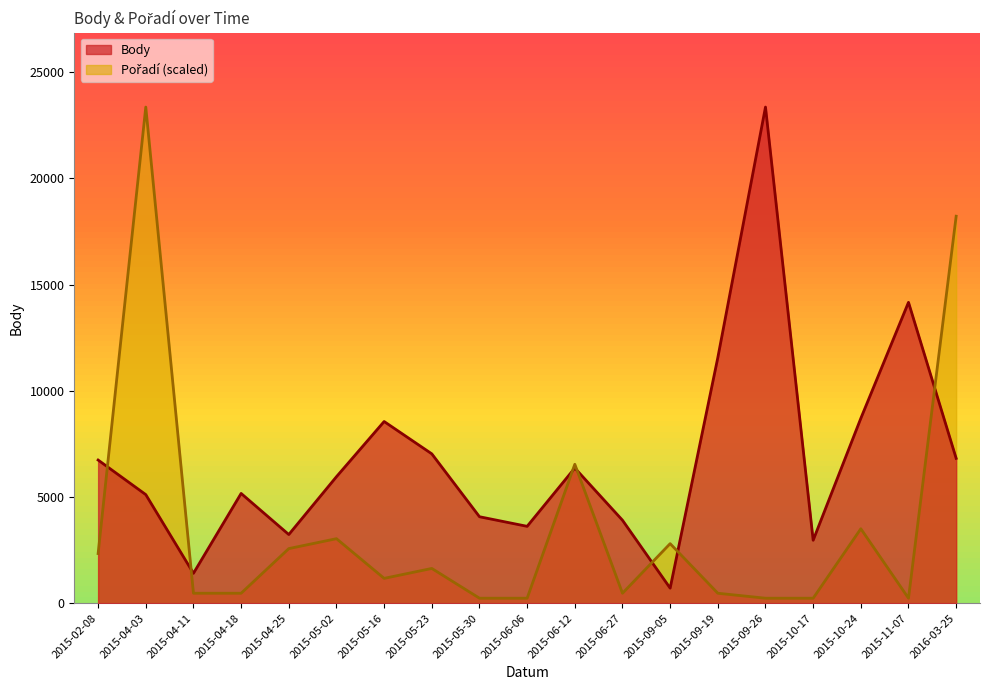

At which label does Body reach its peak?

2015-09-26